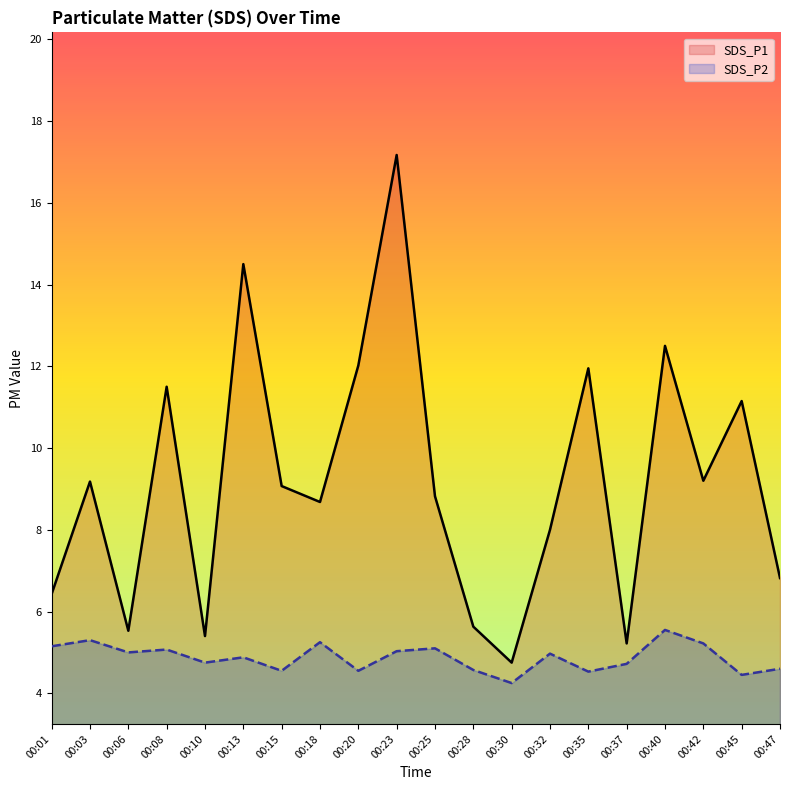

How many lines are shown in the chart?

2